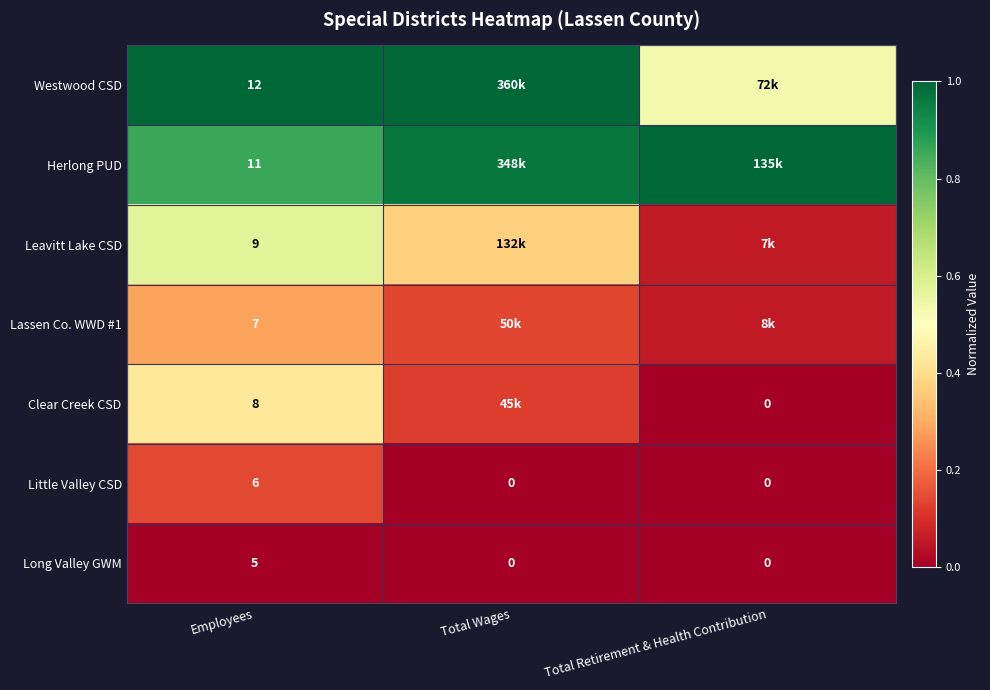

At which category does the chart reach its peak across all series?

Employees